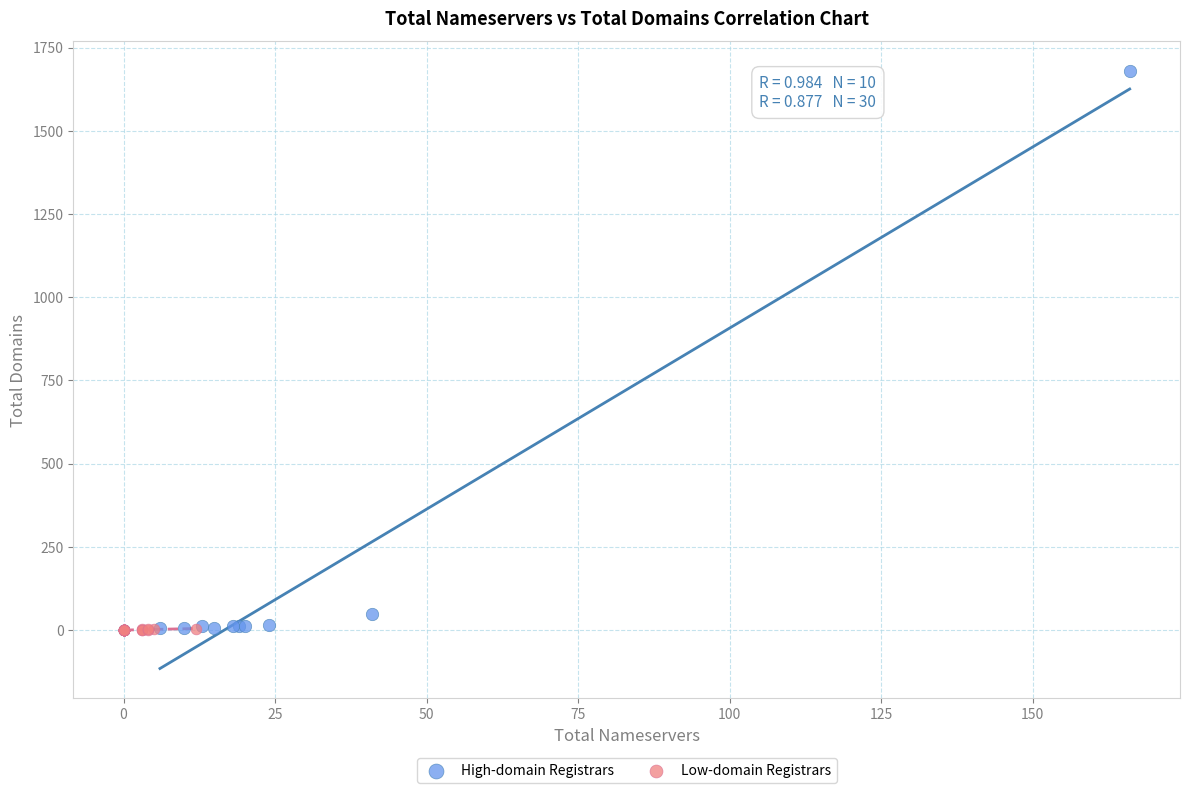

Which series contains the highest Y value?

High-domain Registrars